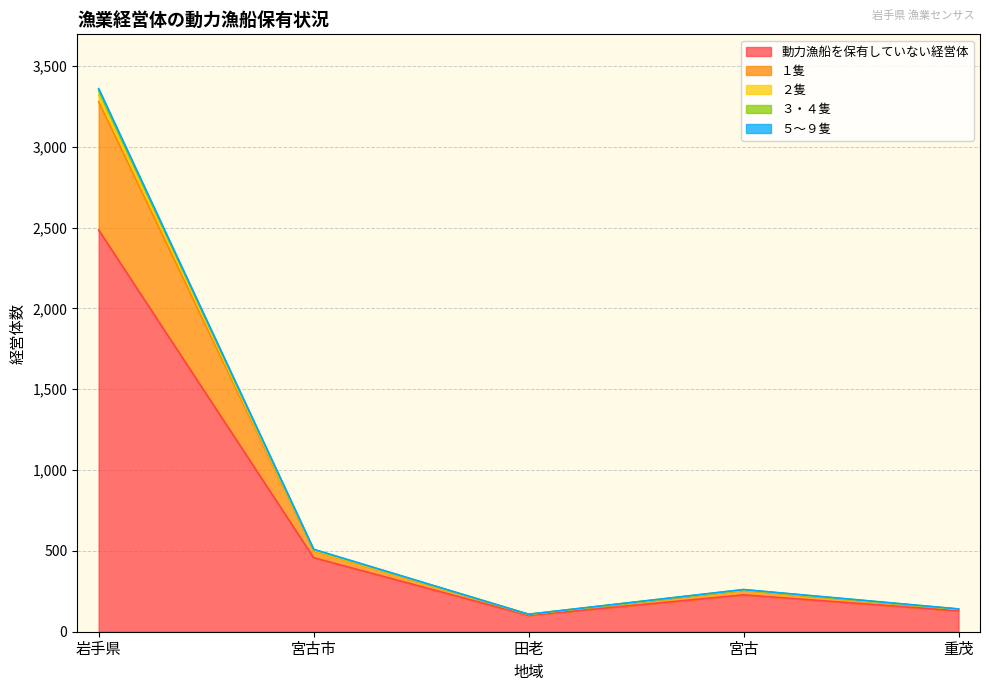

At which category is the sum across all series the highest?

岩手県